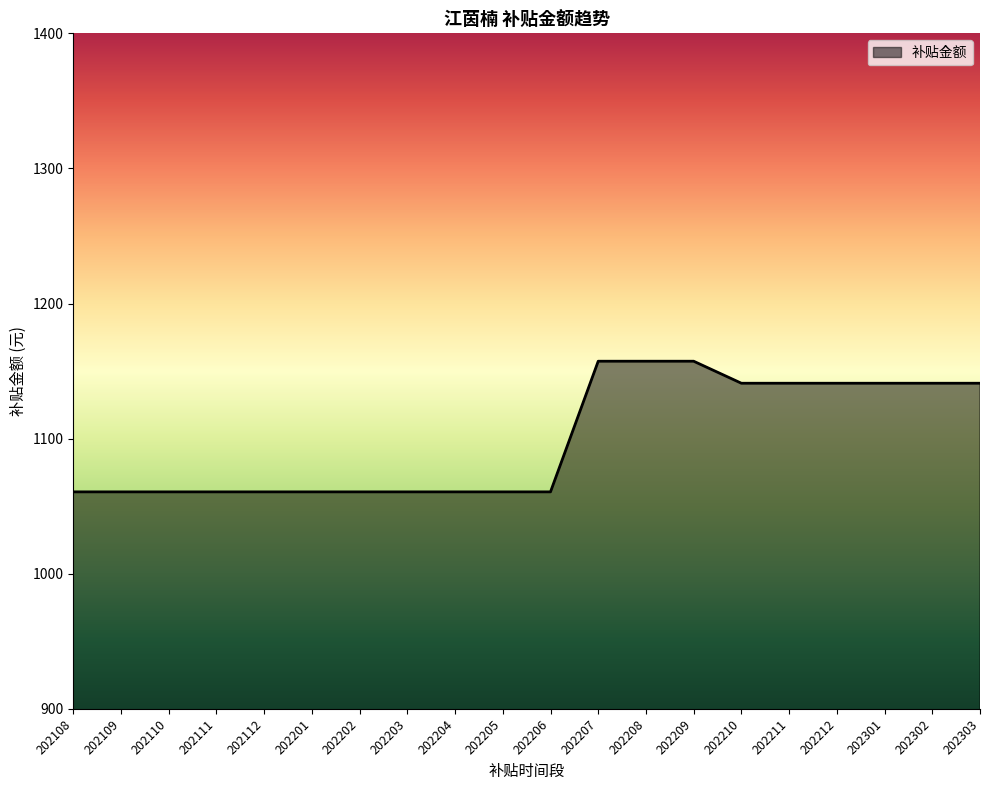

True or false: the data shows 1835.8 at 202207.

False